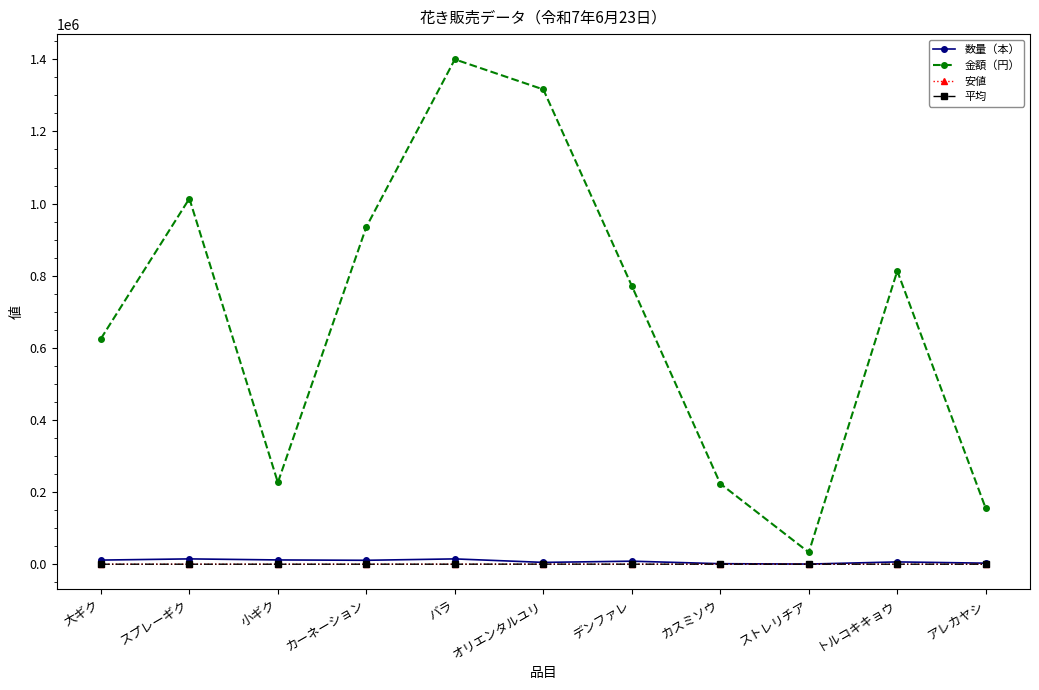

What are all the series names shown in the legend?

数量（本）, 金額（円）, 安値, 平均